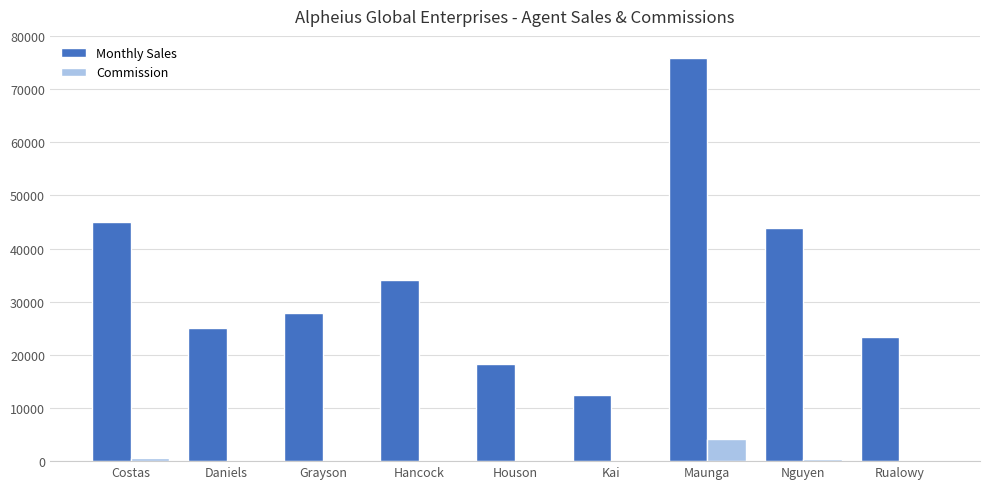

True or false: Commission has a value of 488.9 at Nguyen.

True